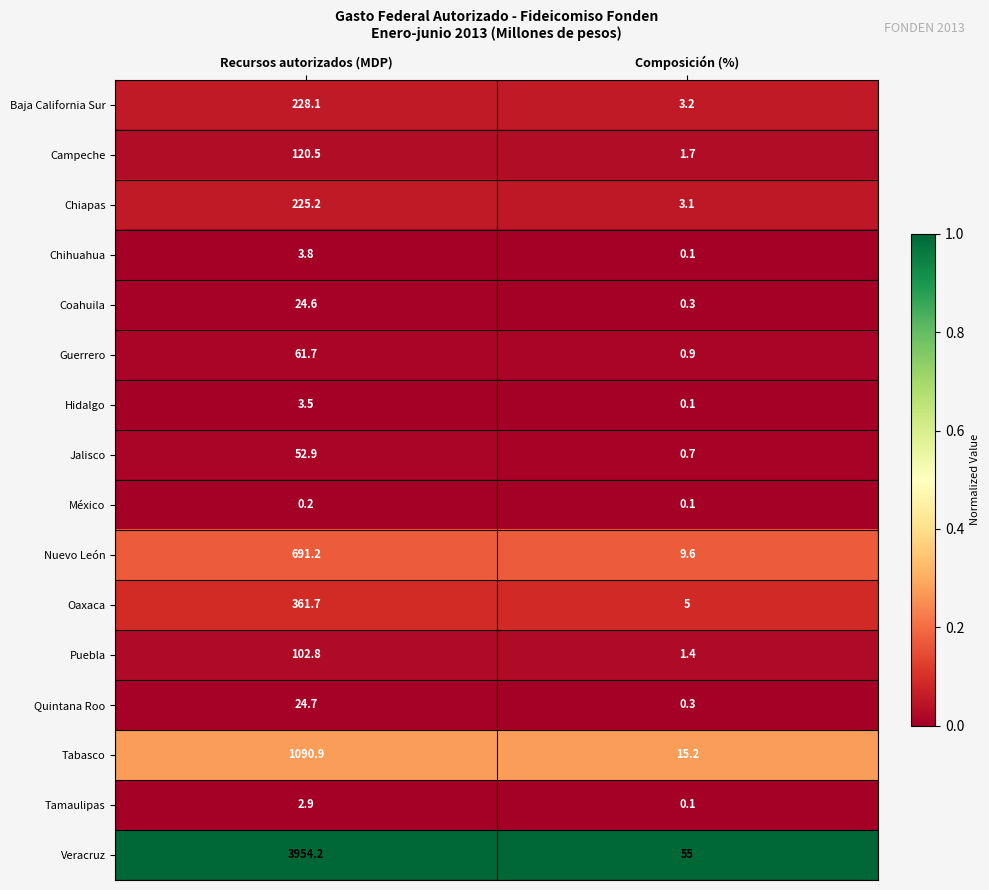

Between Recursos autorizados (MDP) and Composición (%), which series saw the biggest shift?

Veracruz